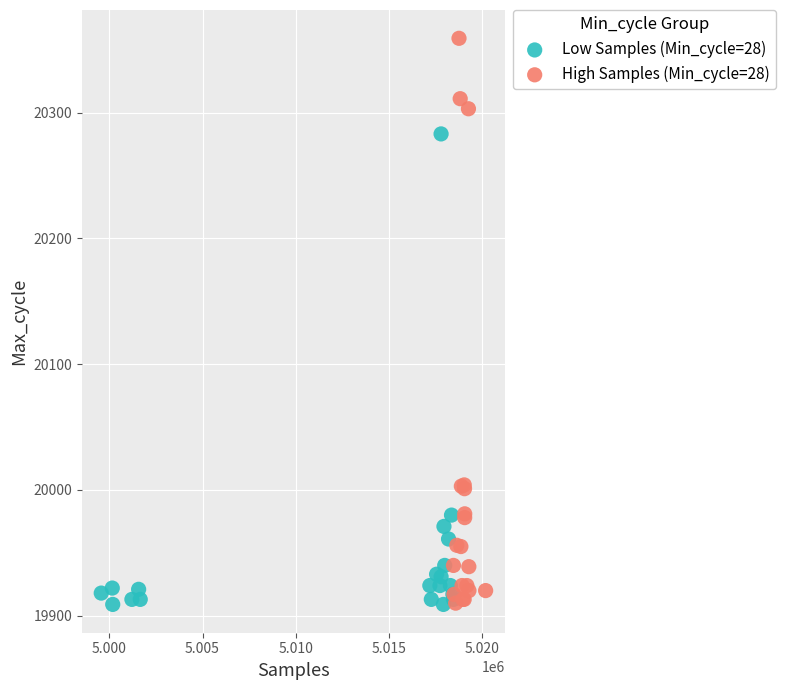

Which series has the widest spread of Y values?

High Samples (Min_cycle=28)